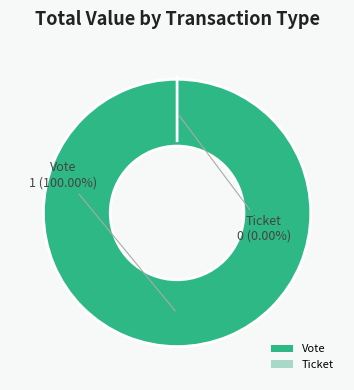

Which has a higher value, Ticket or Vote?

Vote